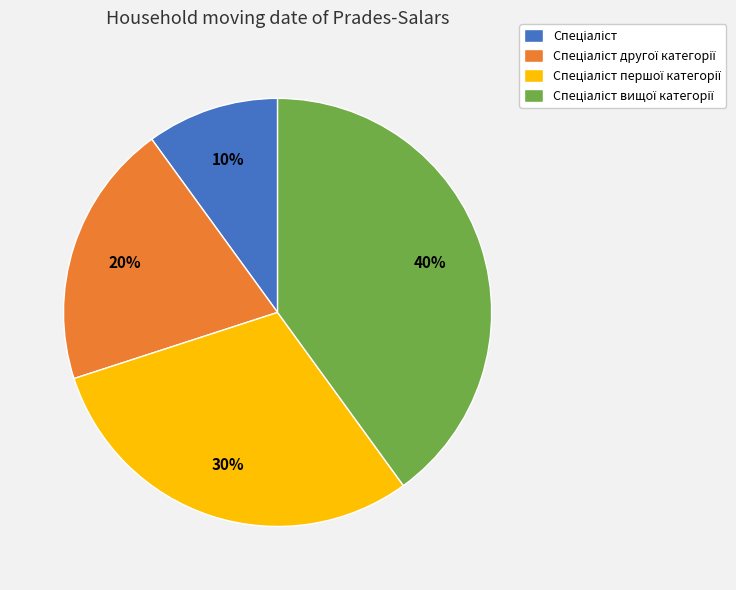

Does any single category account for the majority?

No